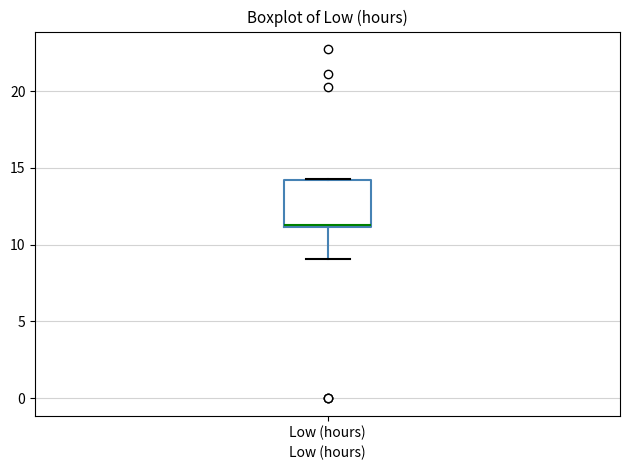

Where does the median line of the box for Low (hours) sit on the y-axis? The values are not printed on the chart, so give them approximately, as read against the axis.

11.5